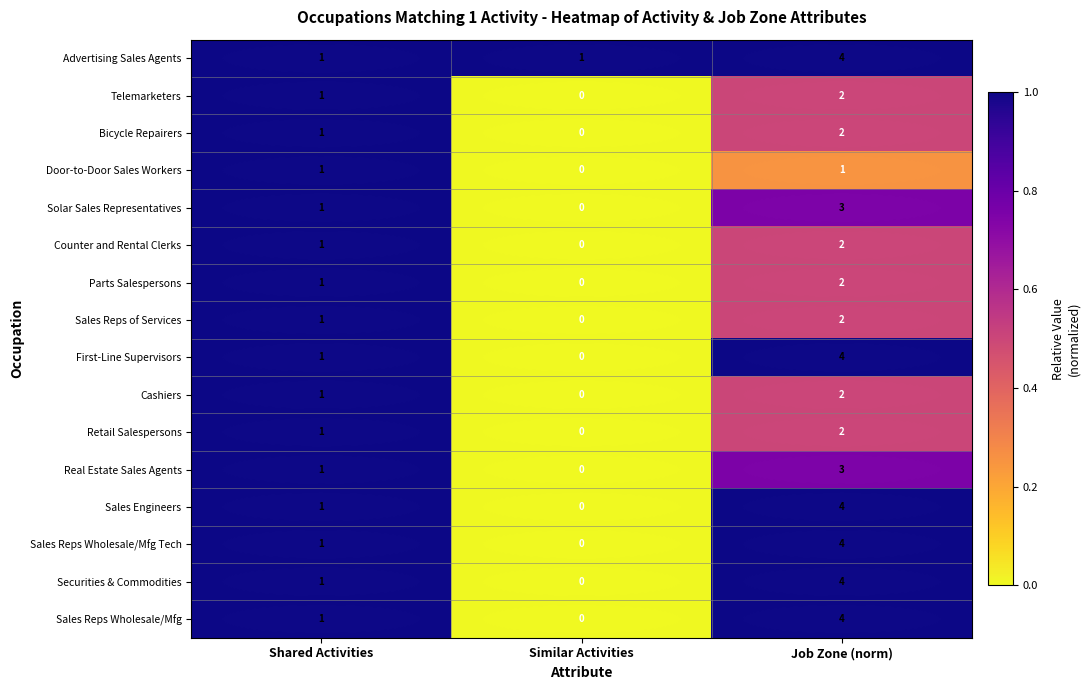

Where is Sales Reps of Services nearest to the value 1?

Shared Activities